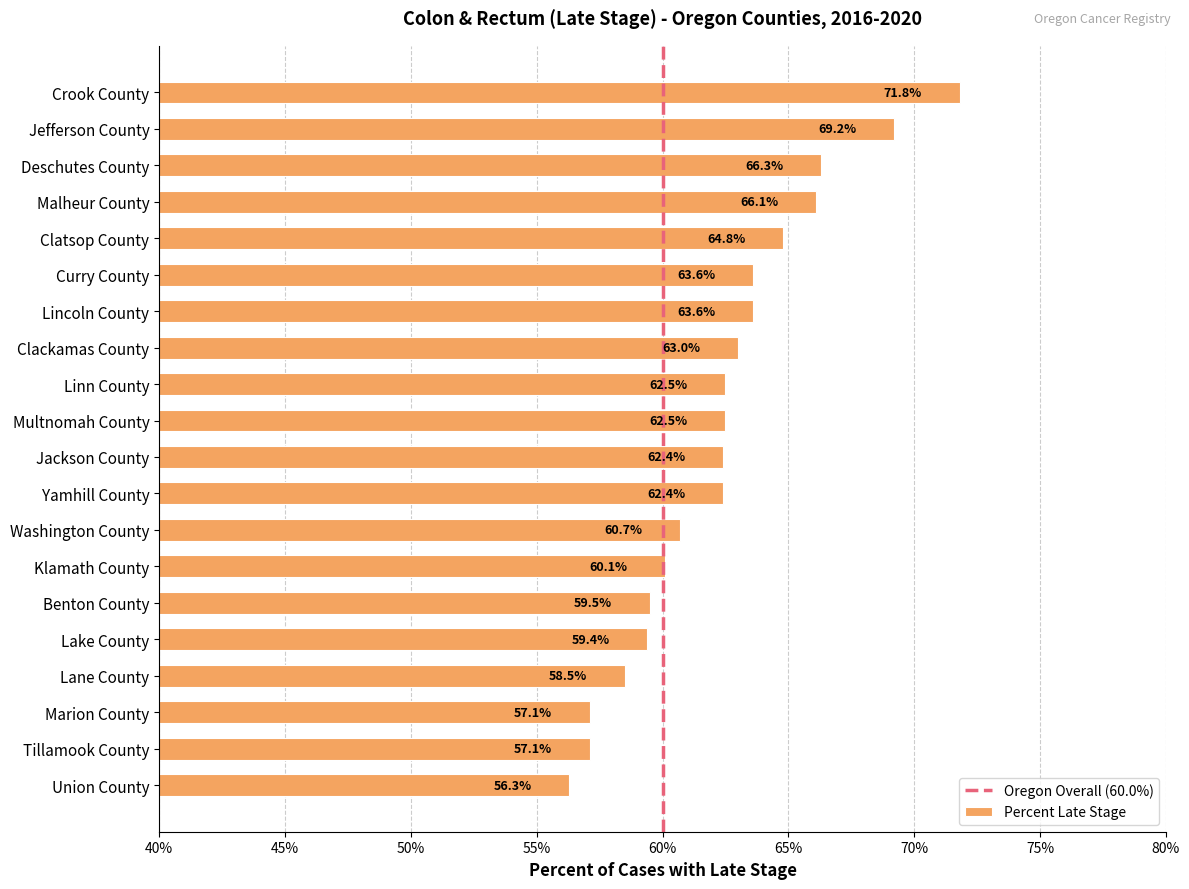

What is the minimum value shown in the chart?

56.3